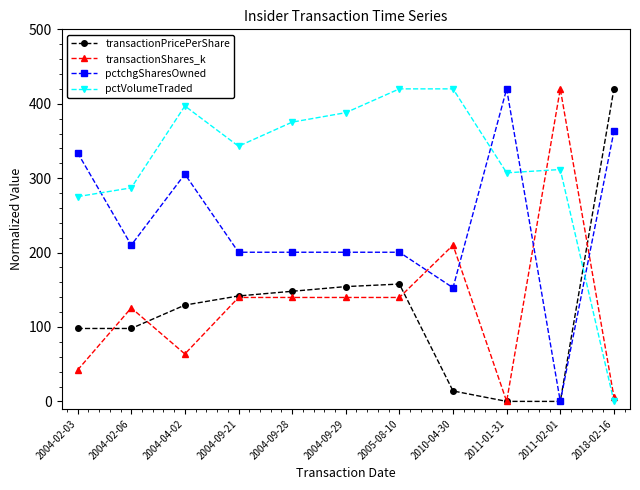

Where does the pctVolumeTraded series first go above 342?

2004-04-02